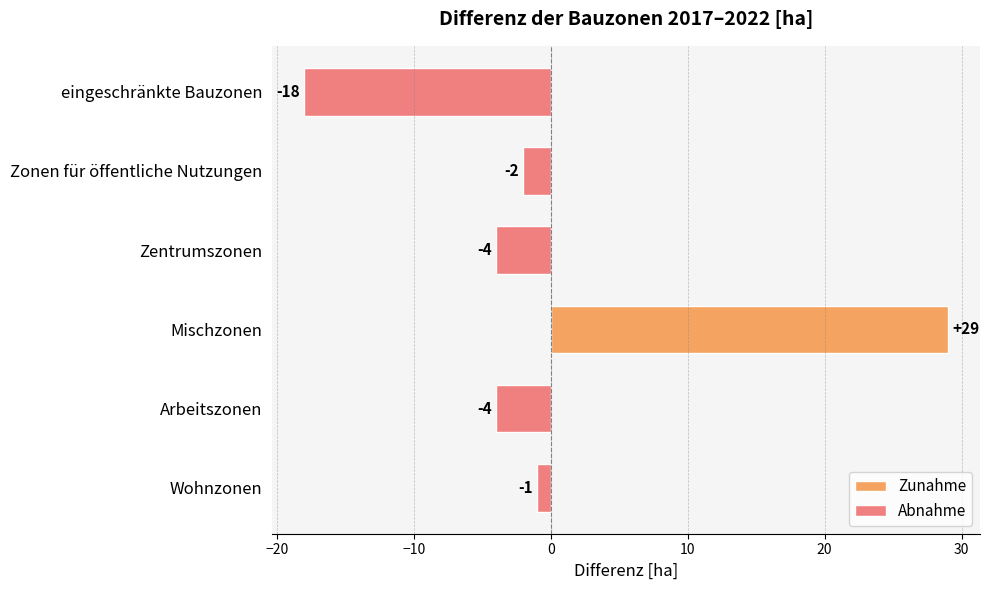

How many values are below -2?

3